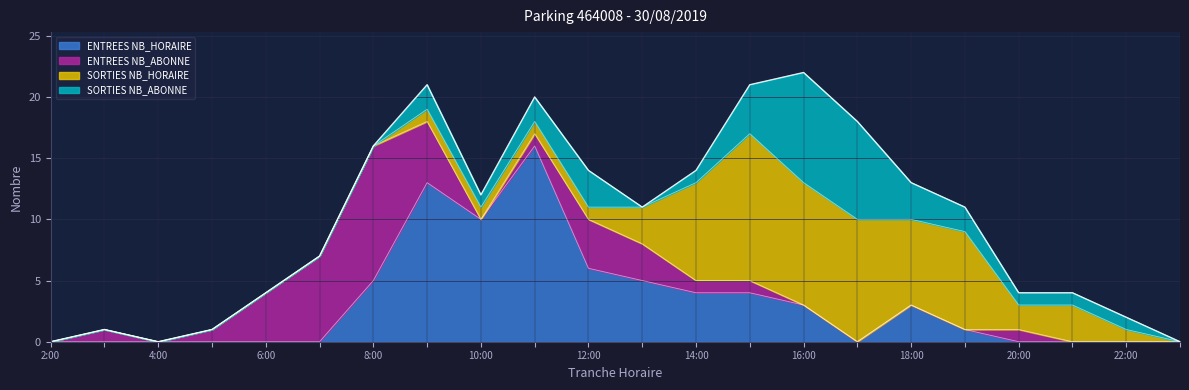

True or false: ENTREES NB_ABONNE has a value of 3 at 13.

True